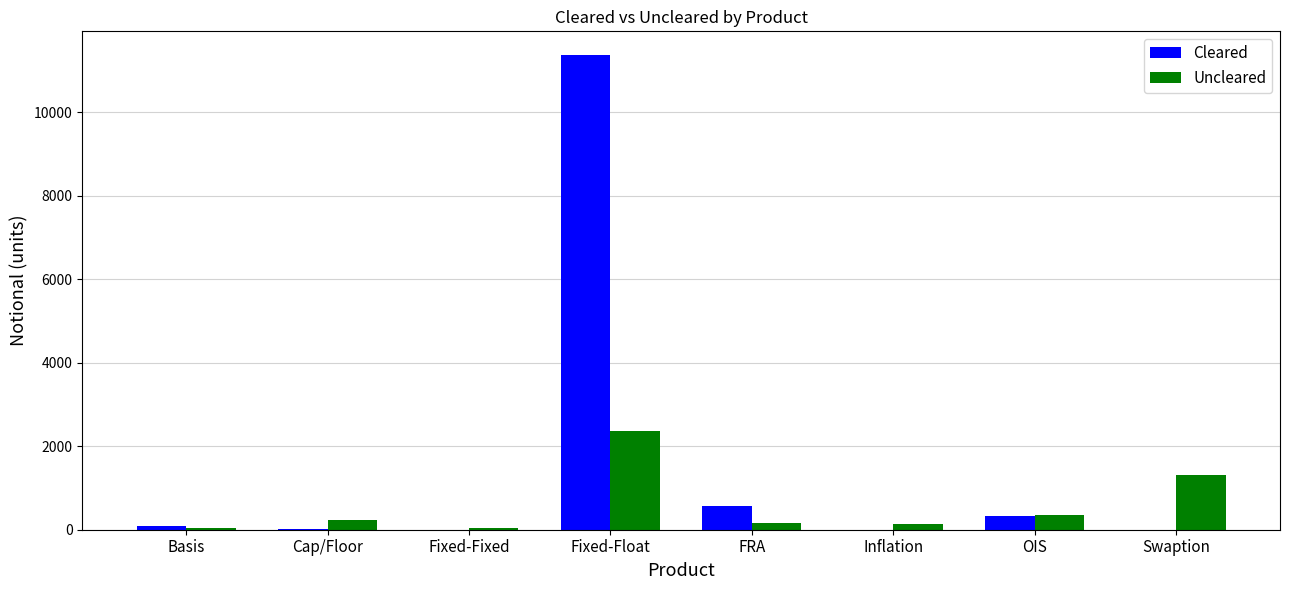

What is the highest value of the Uncleared series?

2362